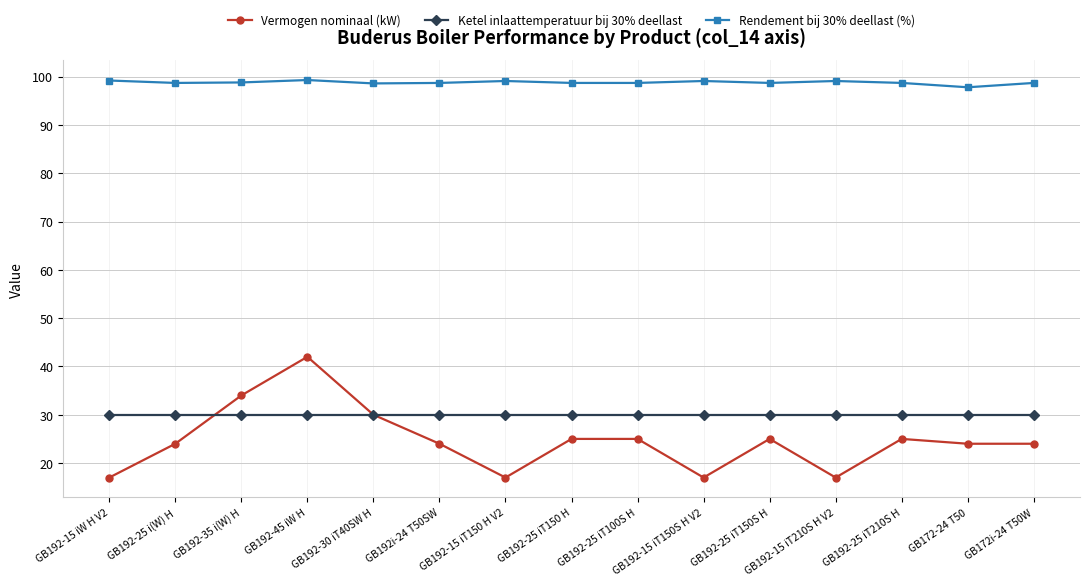

How many data points in Rendement bij 30% deellast (%) are less than 98?

1